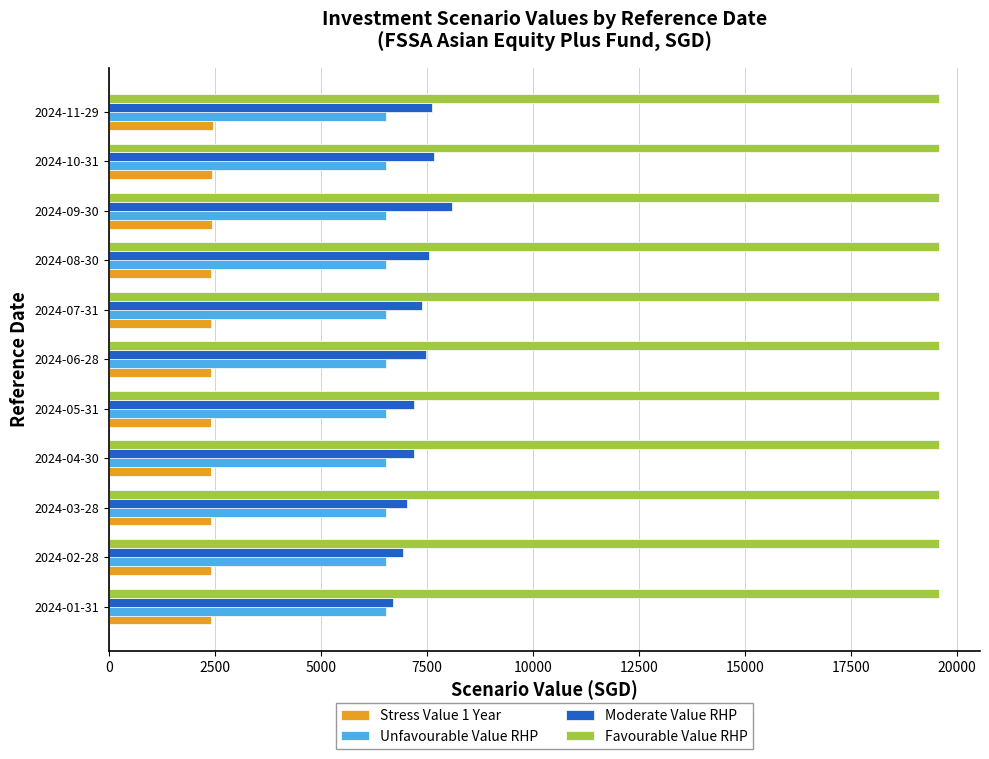

Which series has the widest spread of values?

Moderate Value RHP